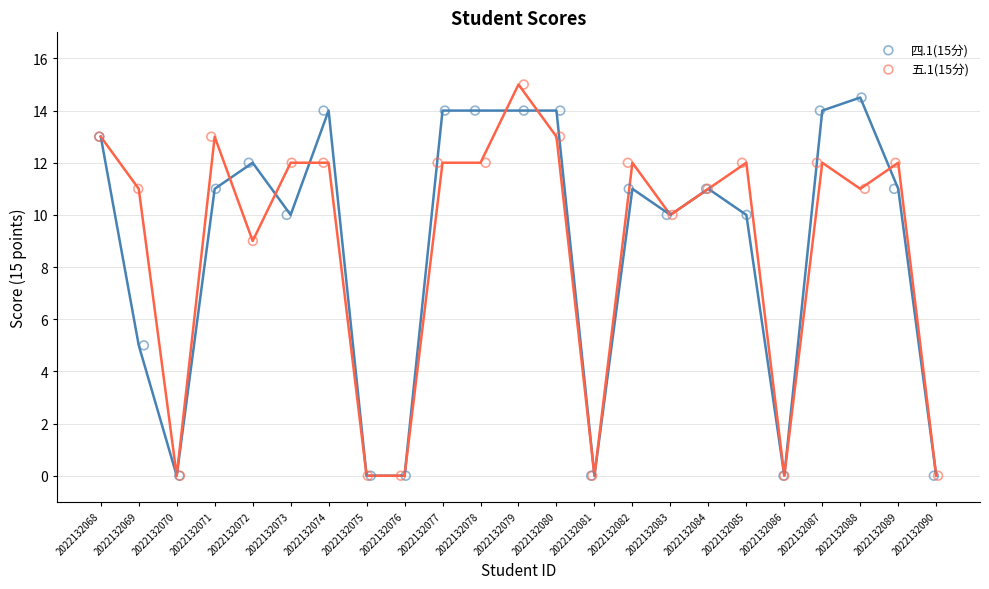

What are all the series names shown in the legend?

四.1(15分), 五.1(15分)